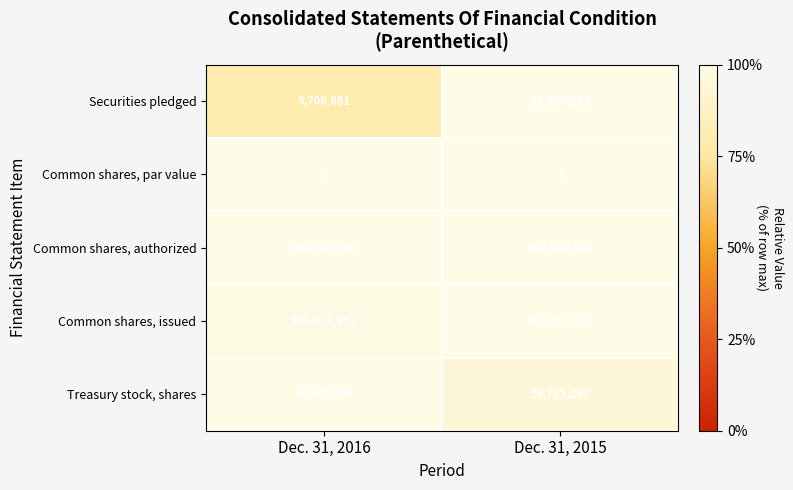

What is the sum of the Securities pledged values at Dec. 31, 2016 and Dec. 31, 2015?

21914004